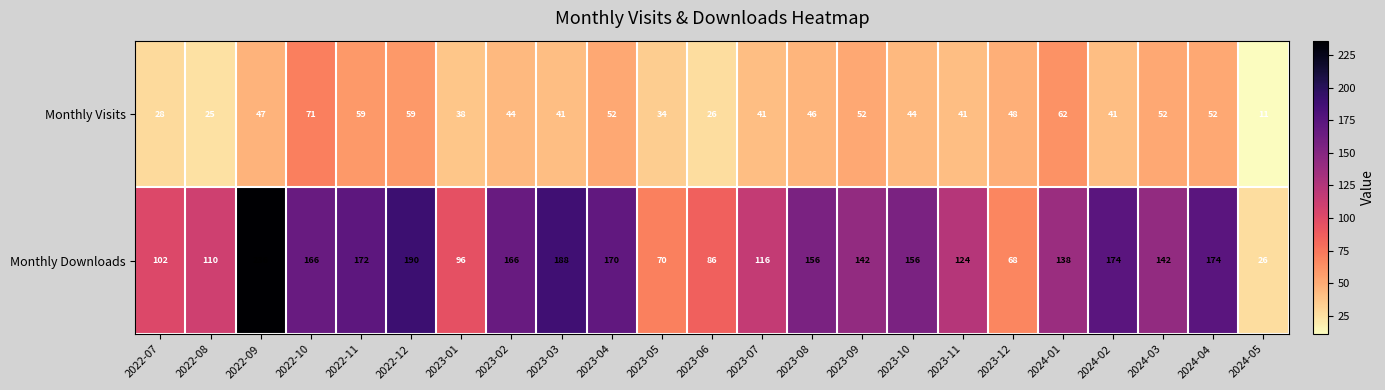

Which series has the largest range (max minus min)?

Monthly Downloads